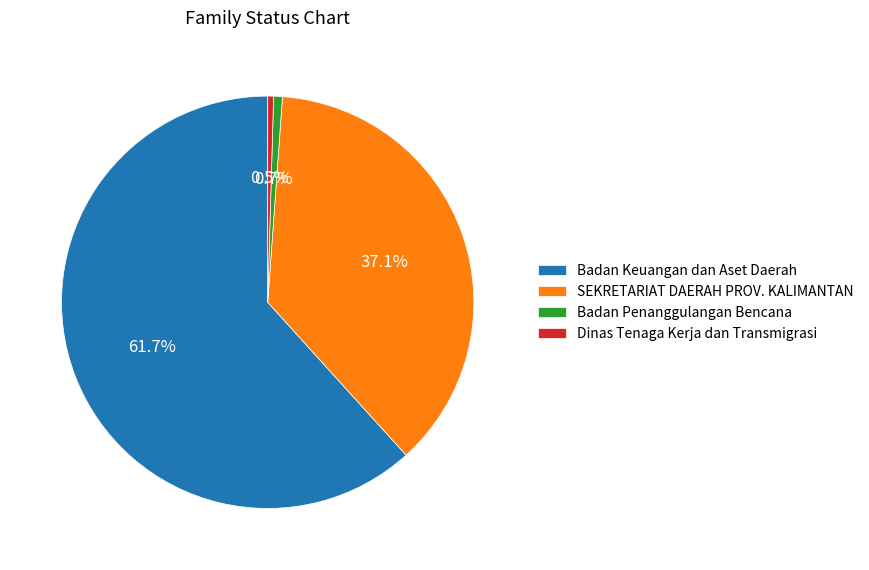

What is the largest slice in the pie chart?

Badan Keuangan dan Aset Daerah